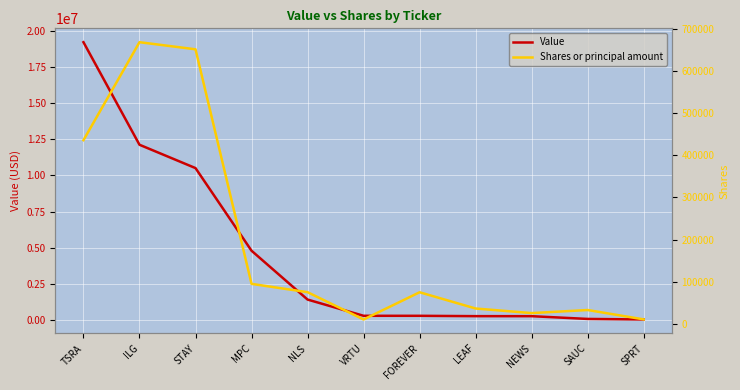

Rank the categories by Shares or principal amount value from lowest to highest.

VRTU, SPRT, NEWS, SAUC, LEAF, FOREVER, NLS, MPC, TSRA, STAY, ILG